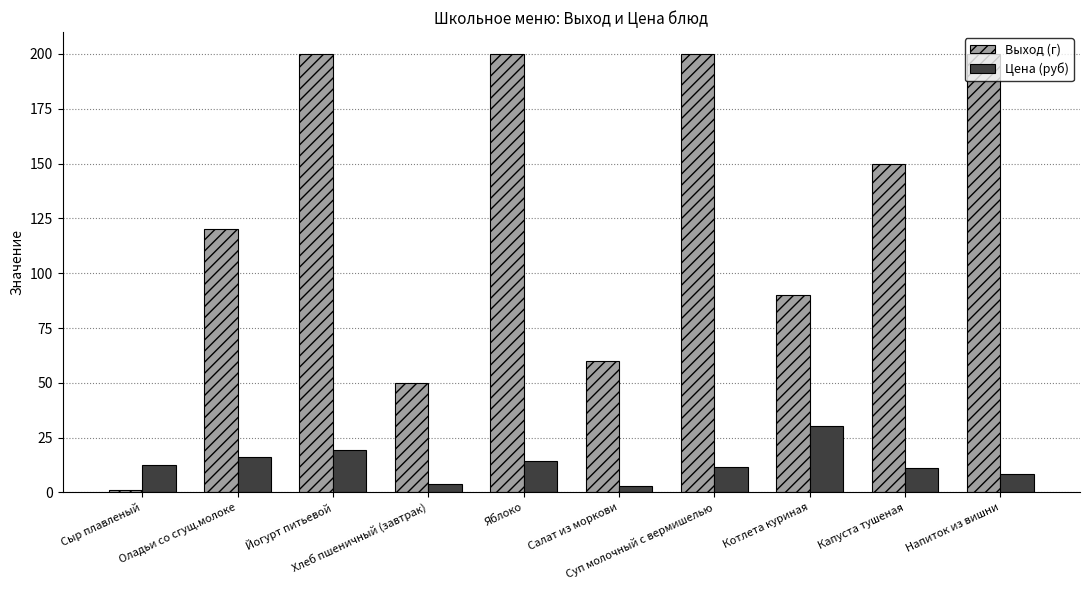

List the series in order of their peak value, lowest first.

Цена (руб), Выход (г)